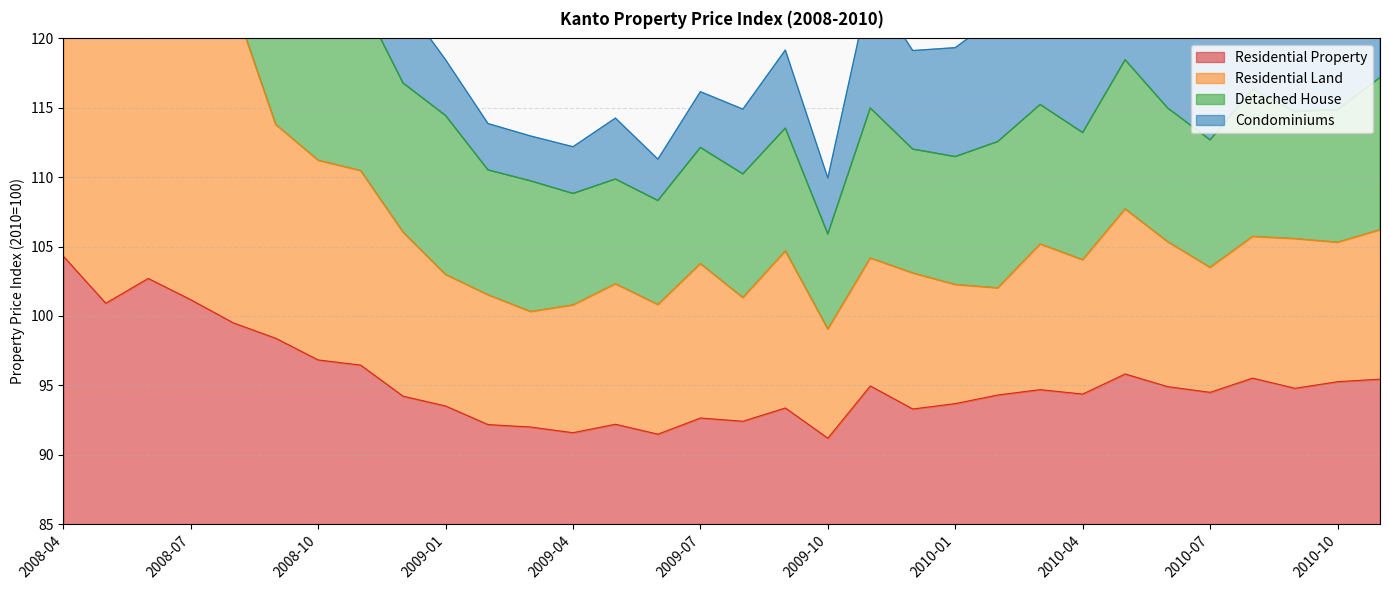

Which series changed the most between 2008-09 and 2010-02?

Residential Land